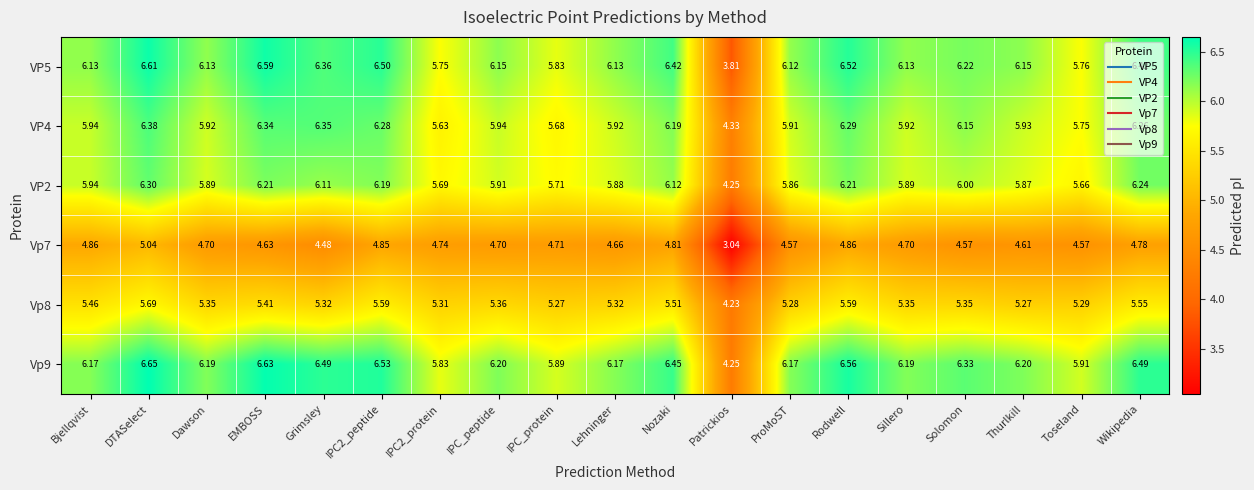

At which category does the chart reach its peak across all series?

DTASelect